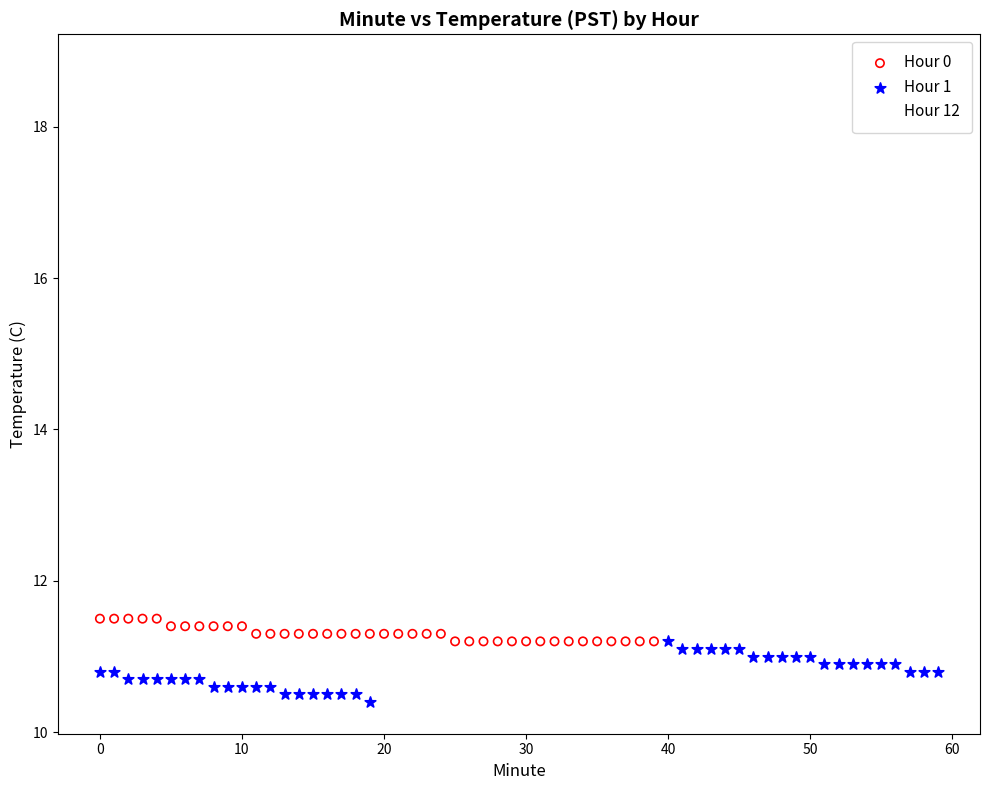

What are all the series names shown in the legend?

Hour 0, Hour 1, Hour 12